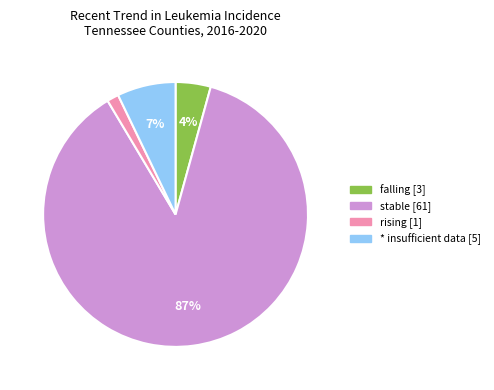

To the nearest percent, what is the average slice percentage?

25%